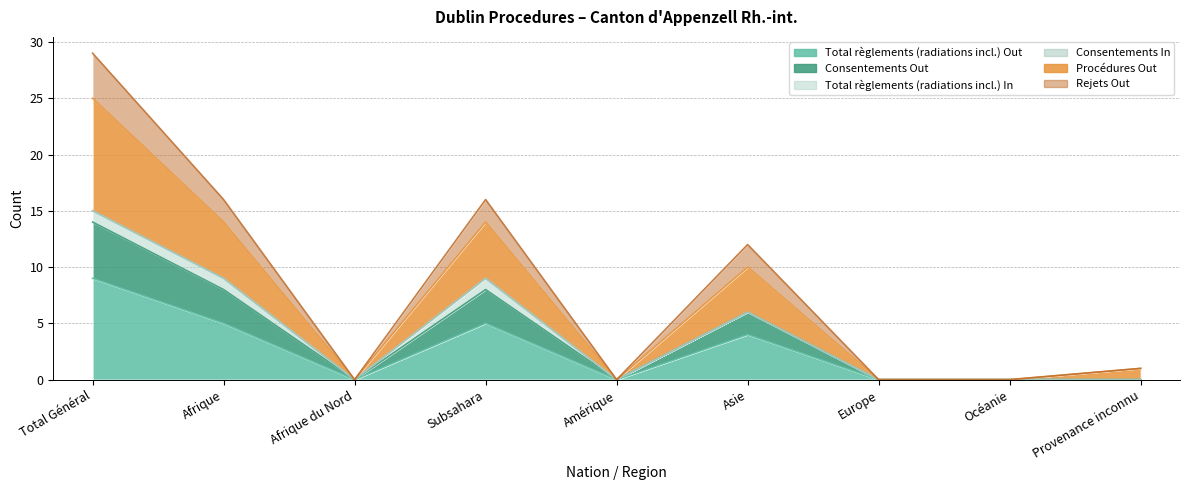

Read the Procédures Out value at Afrique, to the nearest 5.

15